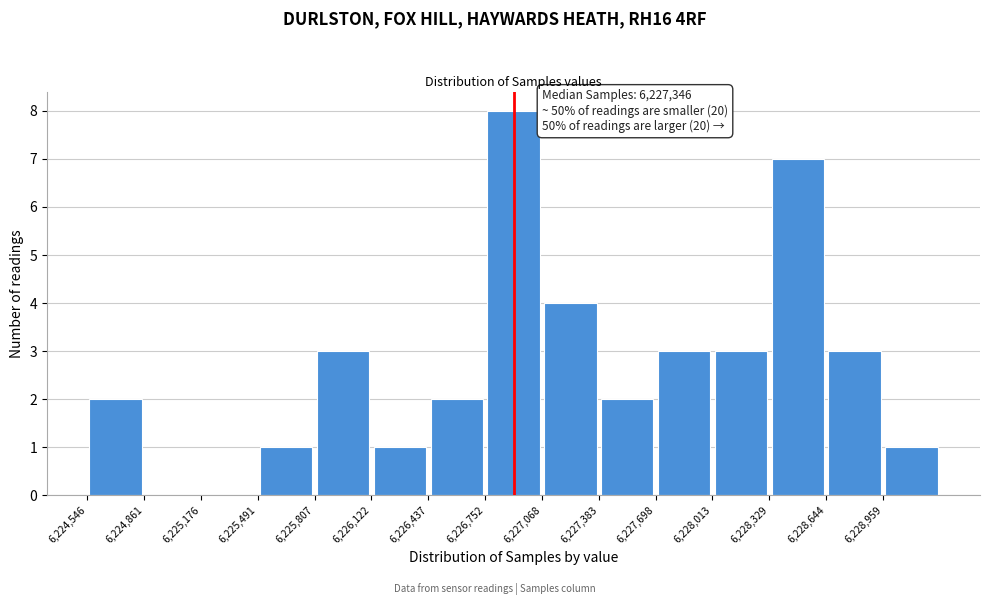

Which range on the x-axis has the tallest bar?

6226750 to 6227050